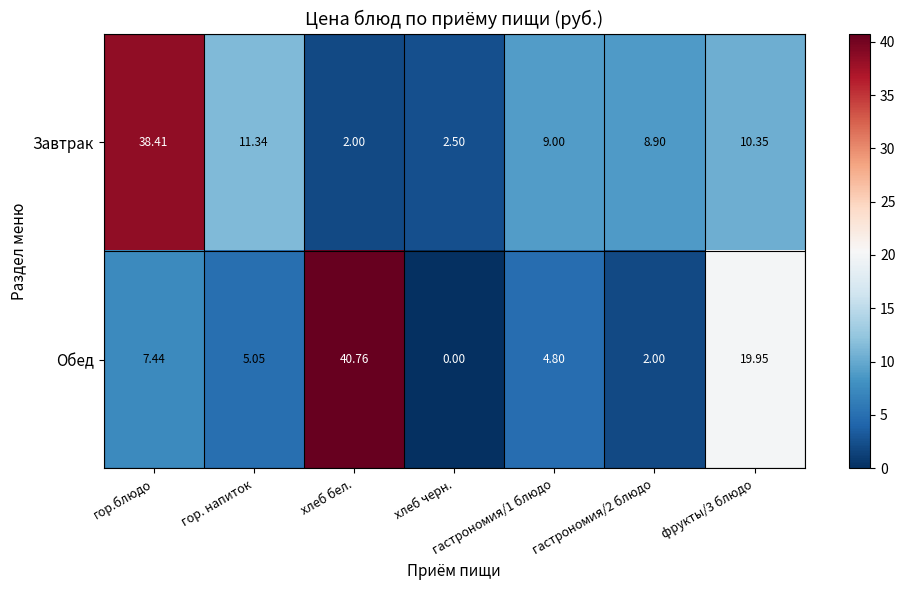

Which series has the largest range (max minus min)?

Обед